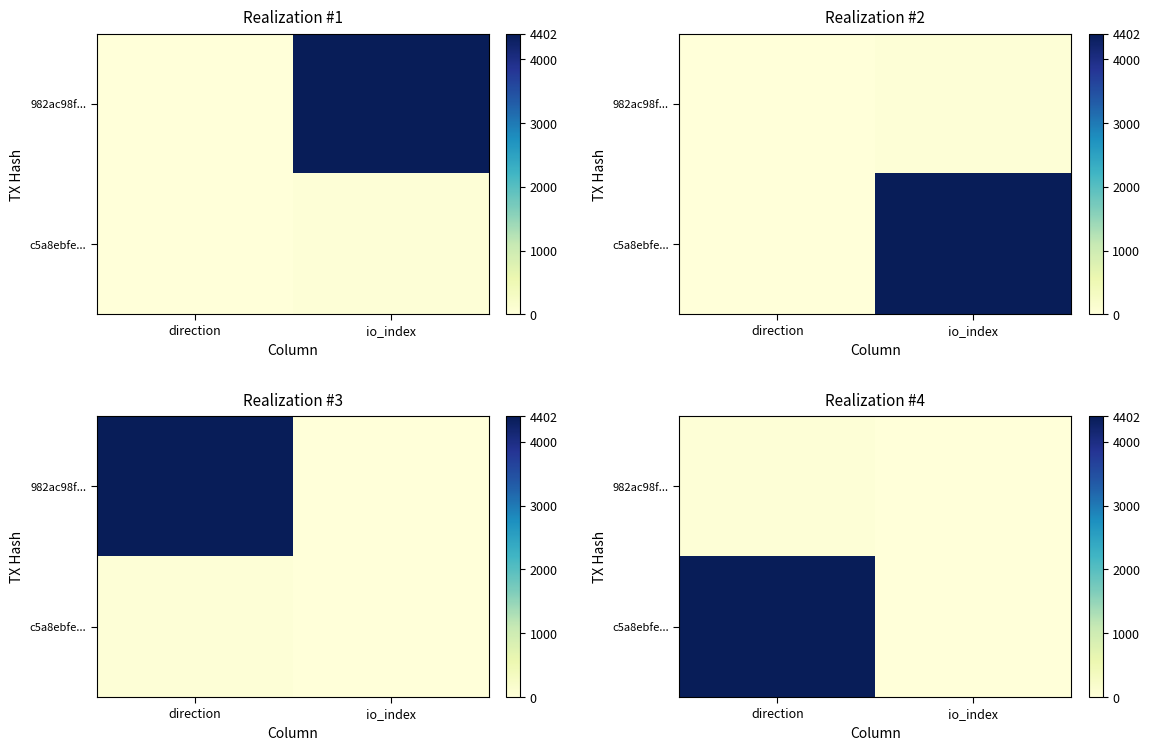

What is the highest value of the c5a8ebfe... series?

4402